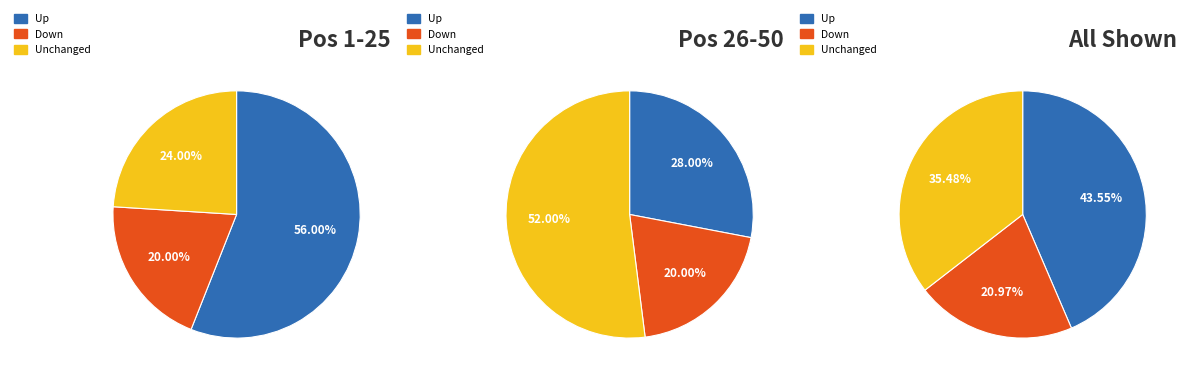

Combined, do up and - account for over 50%?

Yes